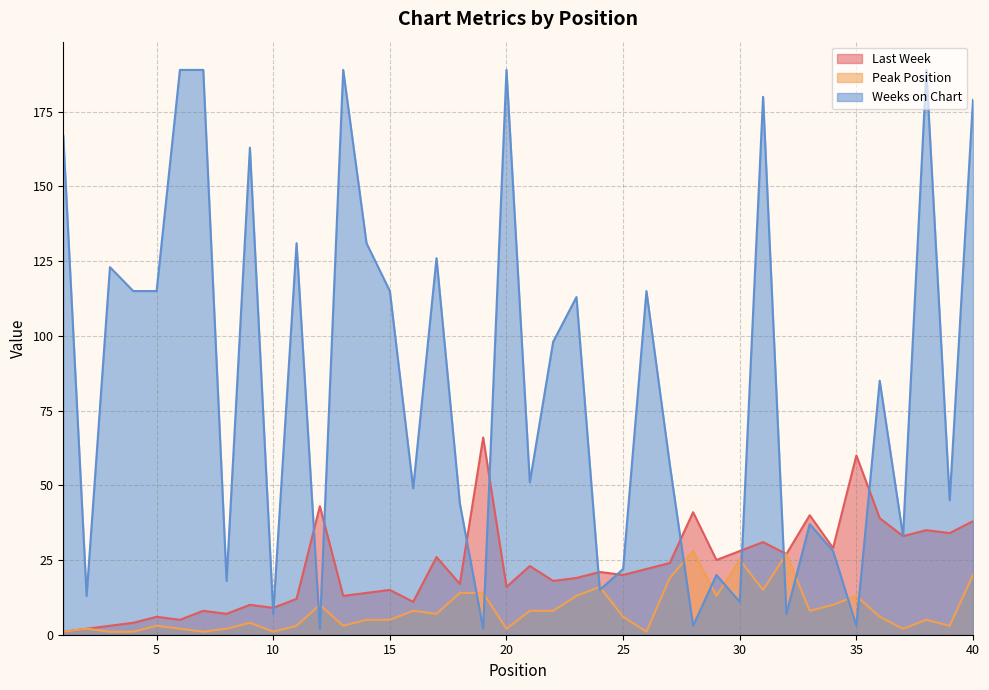

True or false: Last Week and Weeks on Chart cross at least once.

True